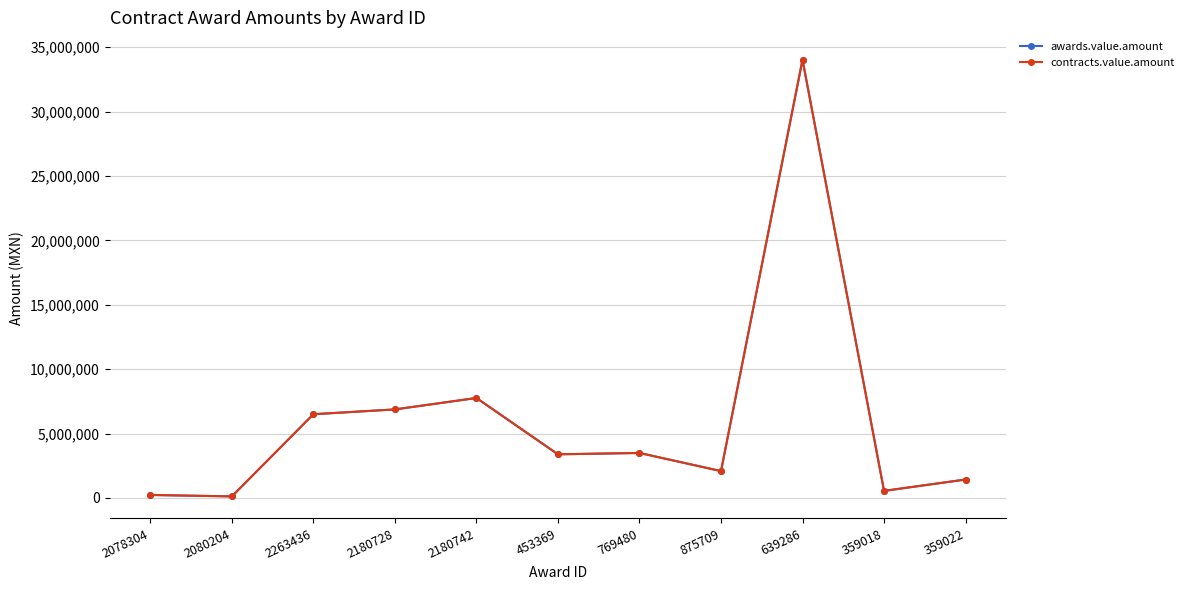

Does the chart have visible grid lines?

Yes